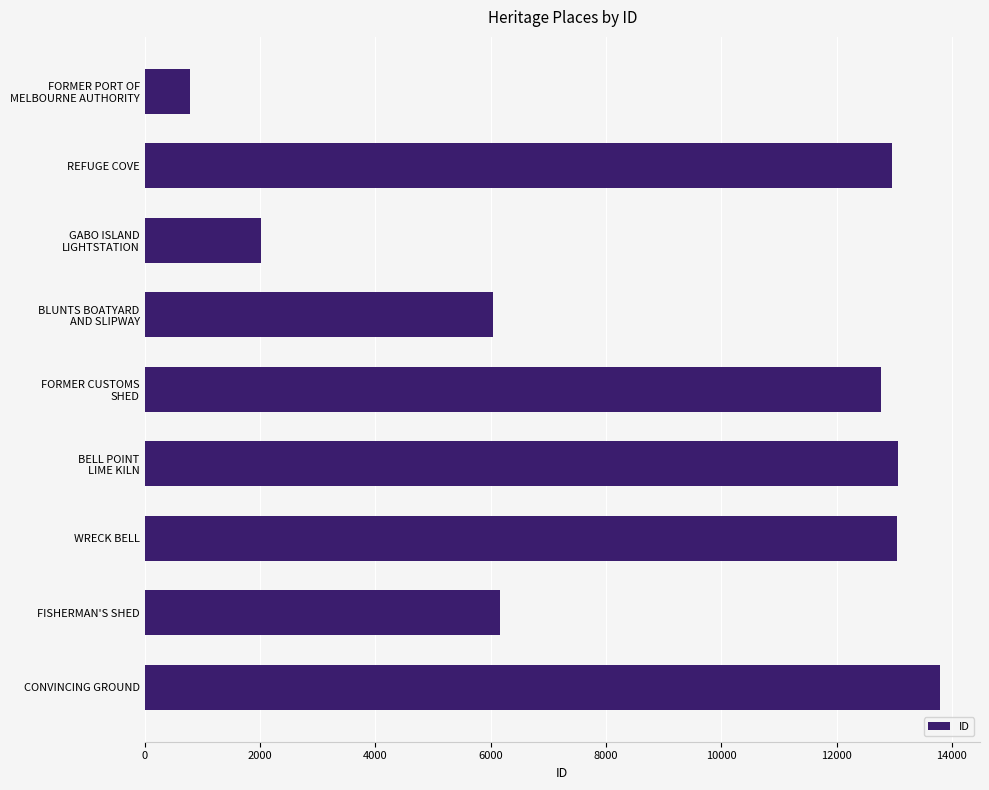

At which label is the value closest to 7292?

FISHERMAN'S SHED